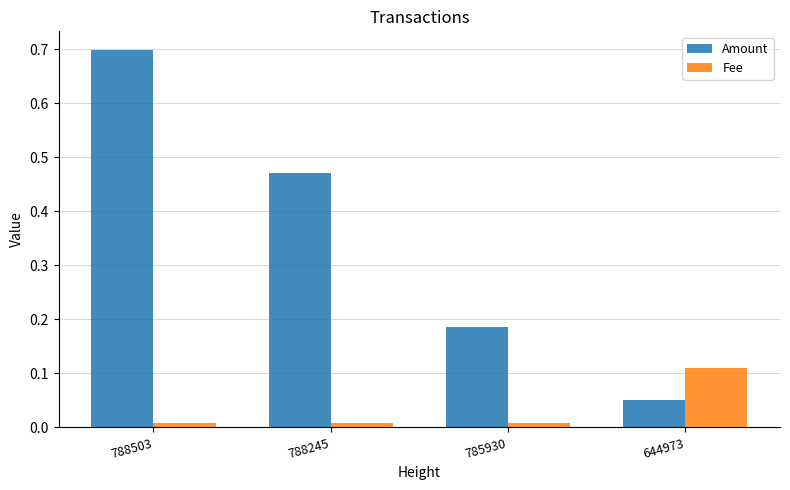

How many groups of bars are there?

4